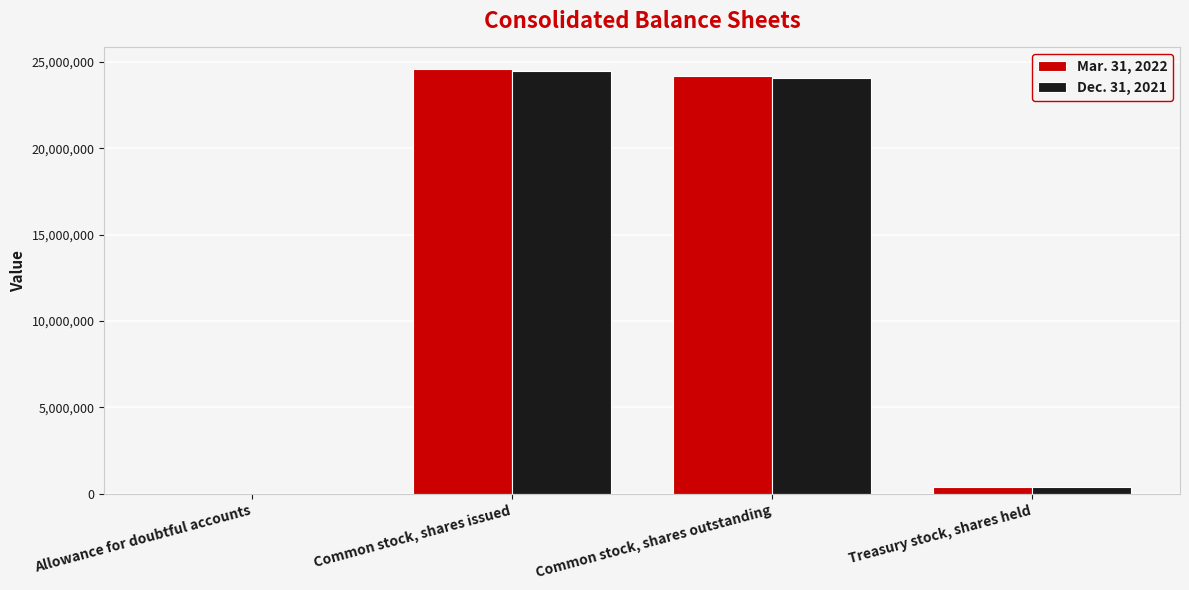

True or false: Dec. 31, 2021 has a value of 24488335 at Common stock, shares issued.

True